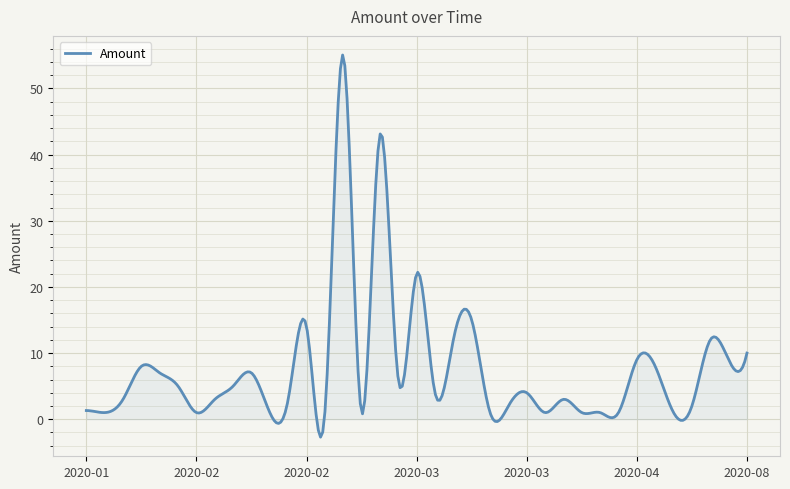

What is the difference between the maximum and minimum values?

57.8